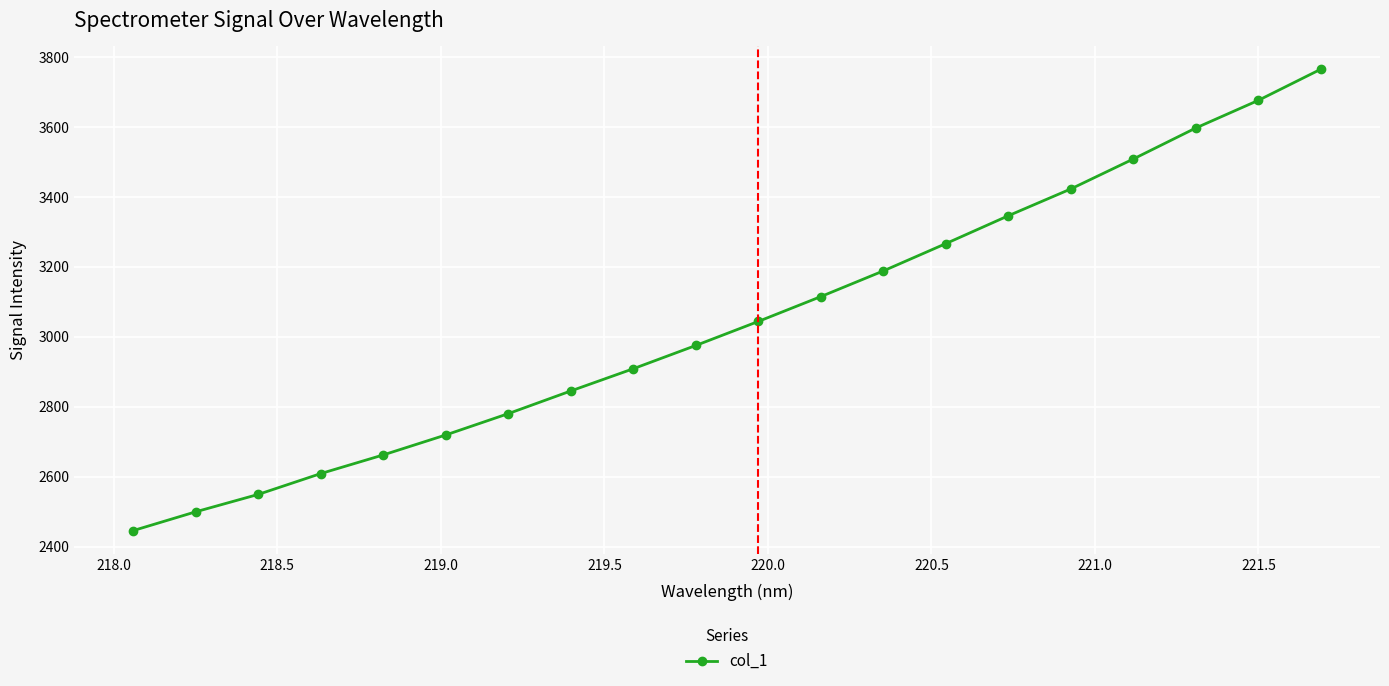

True or false: the data has more than 1 interior local peaks.

False